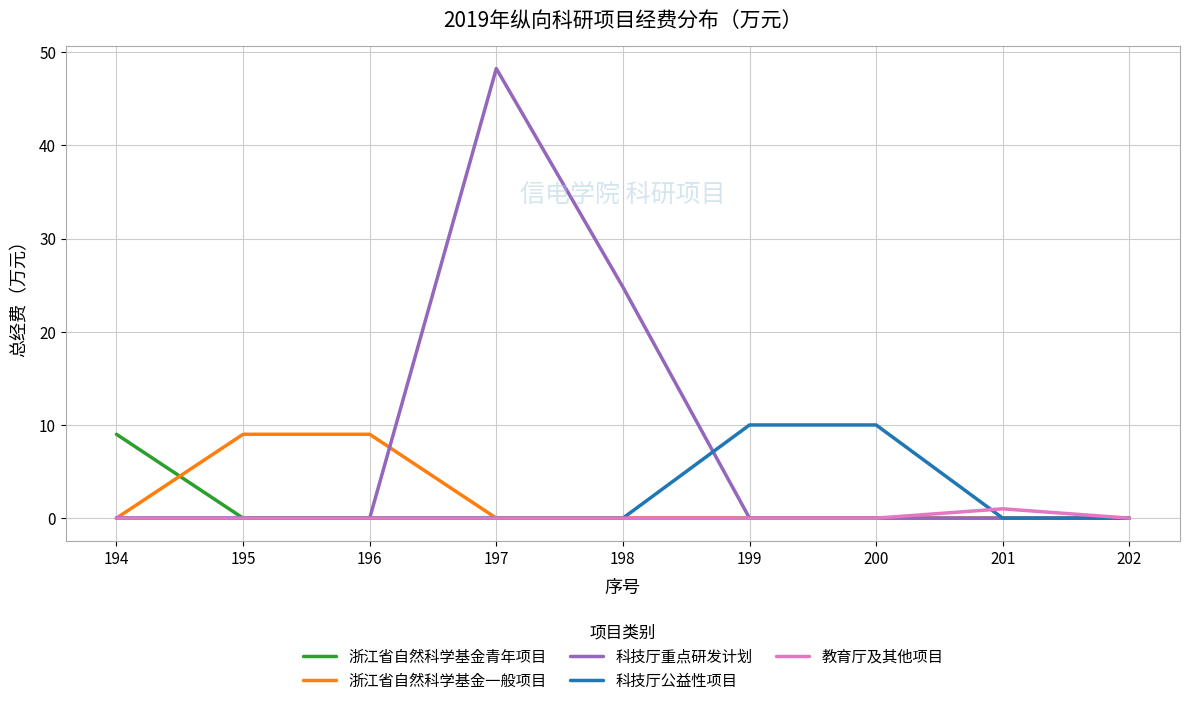

Count the 浙江省自然科学基金一般项目 values in the range 0 to 1.

7